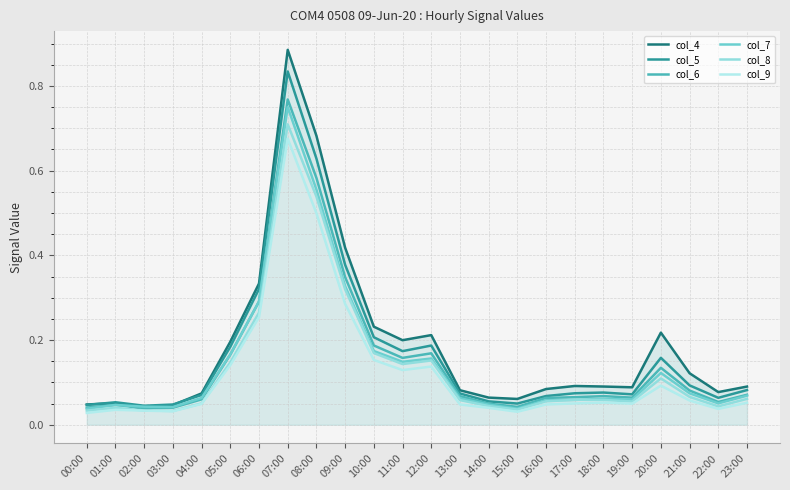

What are all the series names shown in the legend?

col_4, col_5, col_6, col_7, col_8, col_9